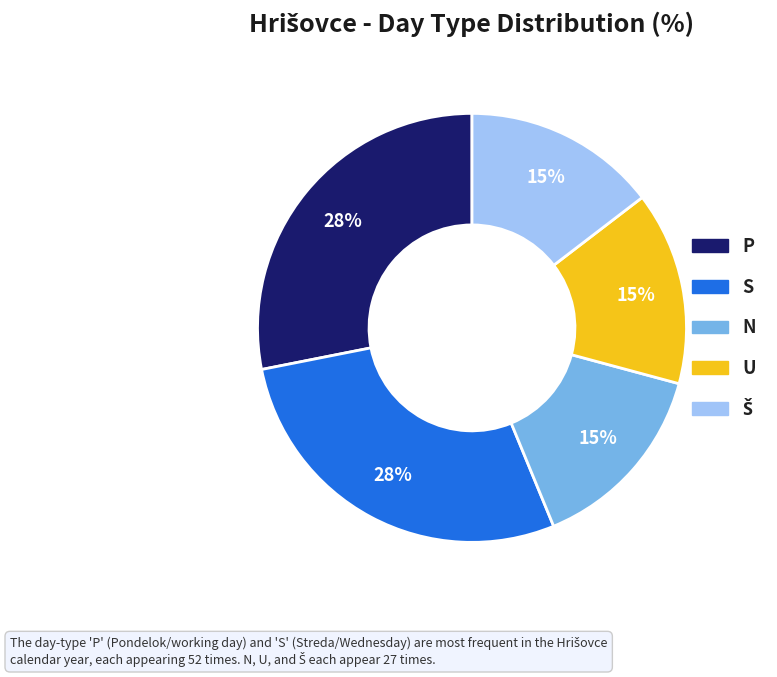

True or false: N accounts for 25% of the total.

False